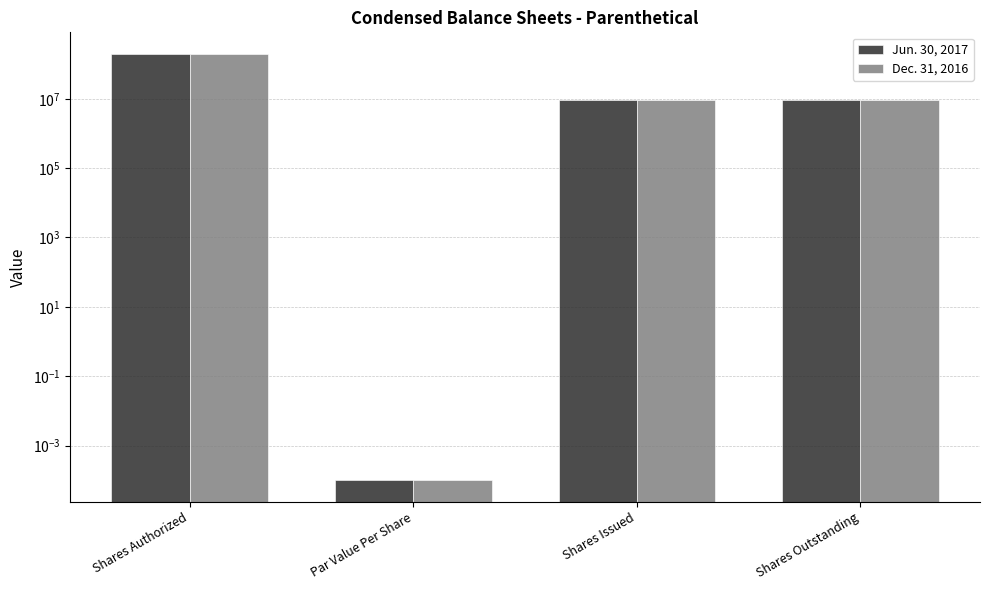

What is the value of the Dec. 31, 2016 bar at the 1st from the left?

200000000.0